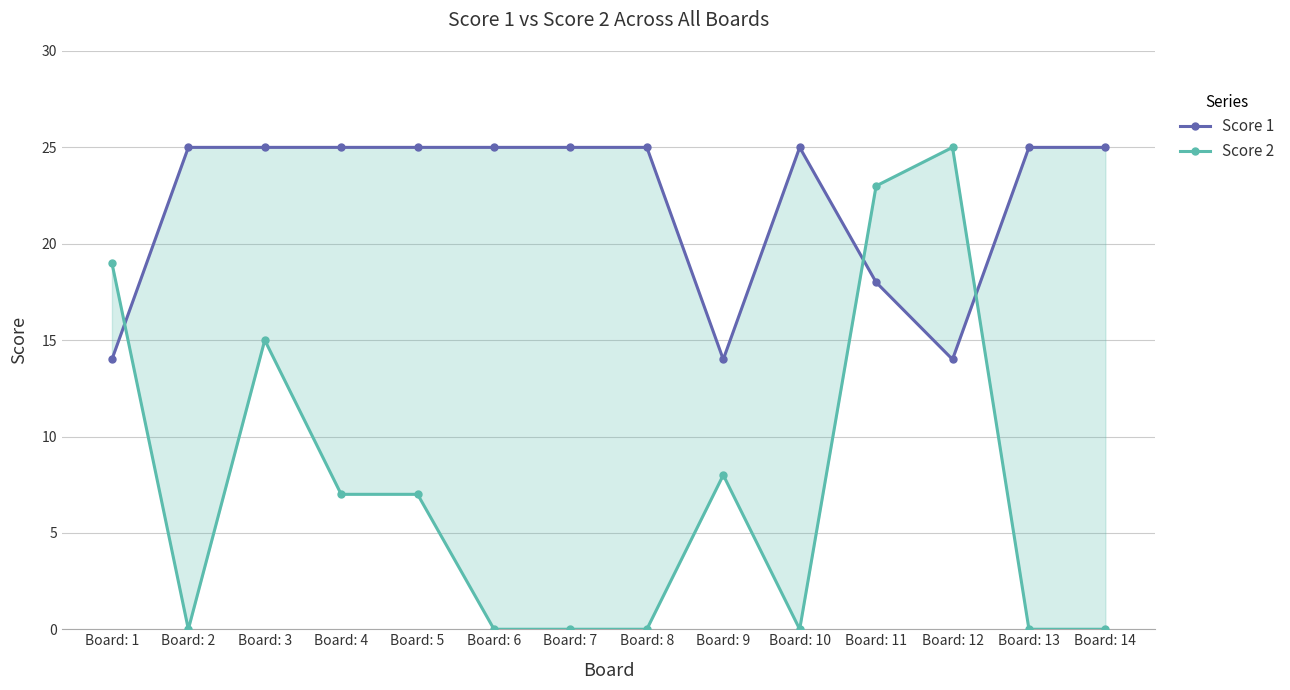

Is it true that Score 1 equals 8 at Board: 3?

False